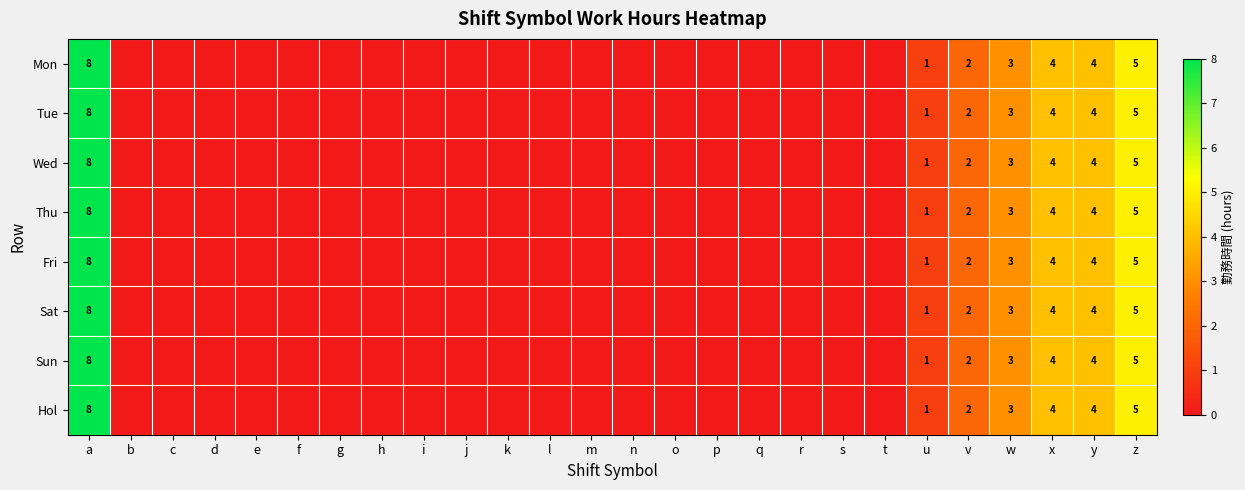

True or false: Fri has a value of 2 at v.

True